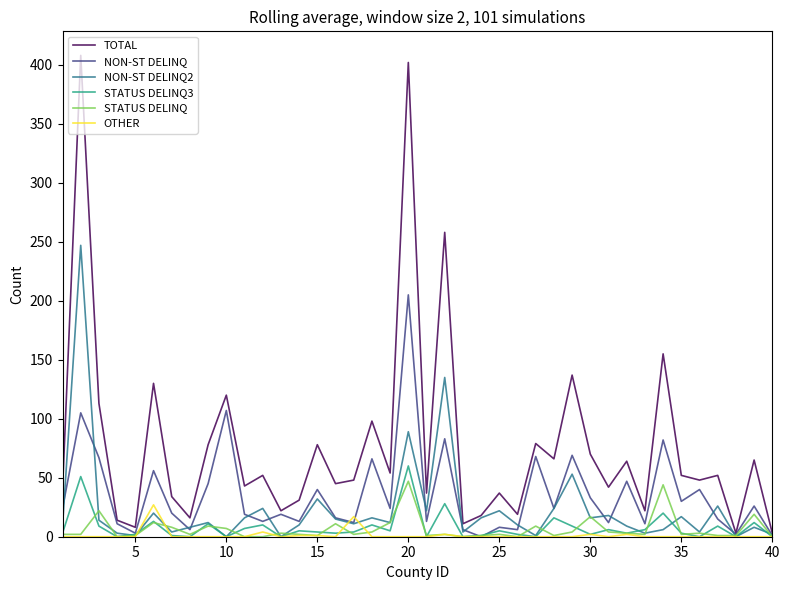

What is the maximum value shown in the chart?

408